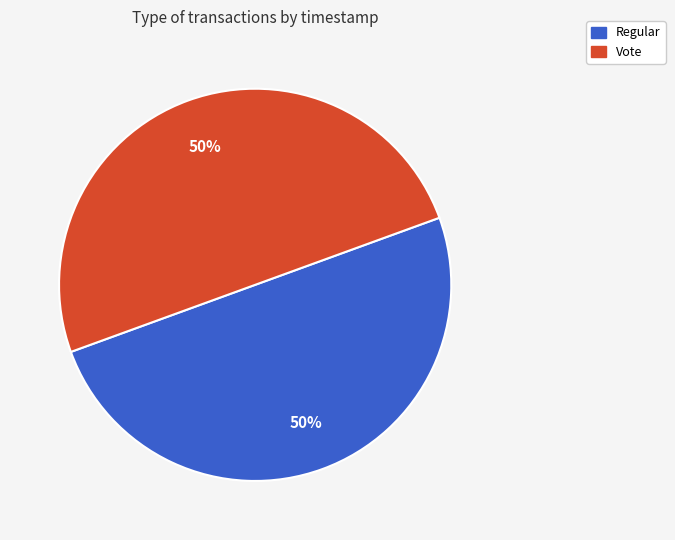

Combined, do Regular and Vote account for over 50%?

Yes